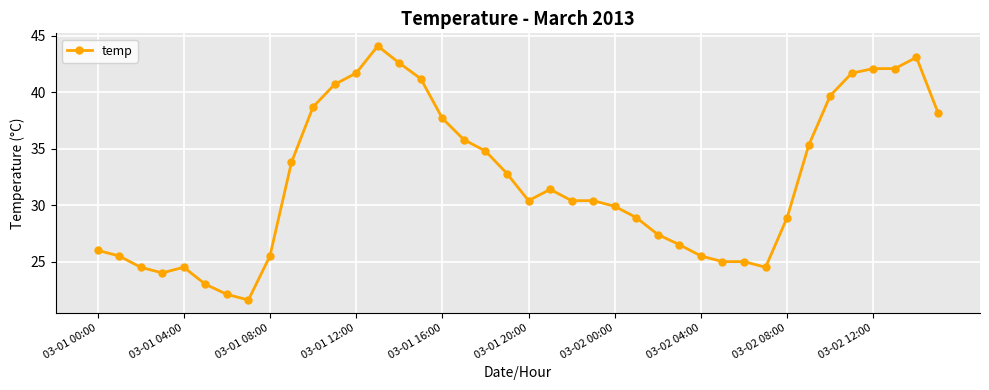

What is the value of the 33rd point from the left?

28.9